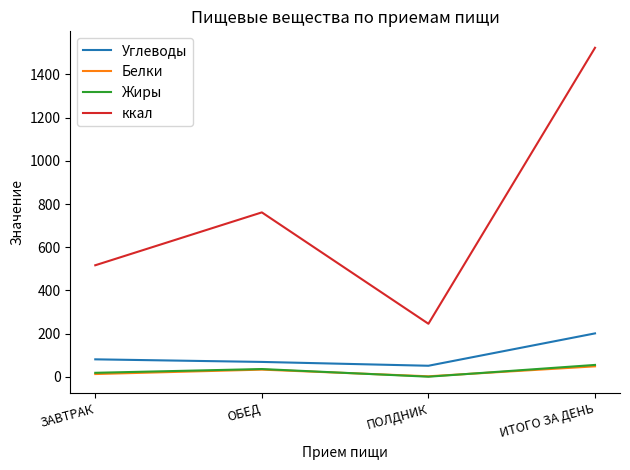

True or false: Белки has more than 2 points higher than both neighbors.

False